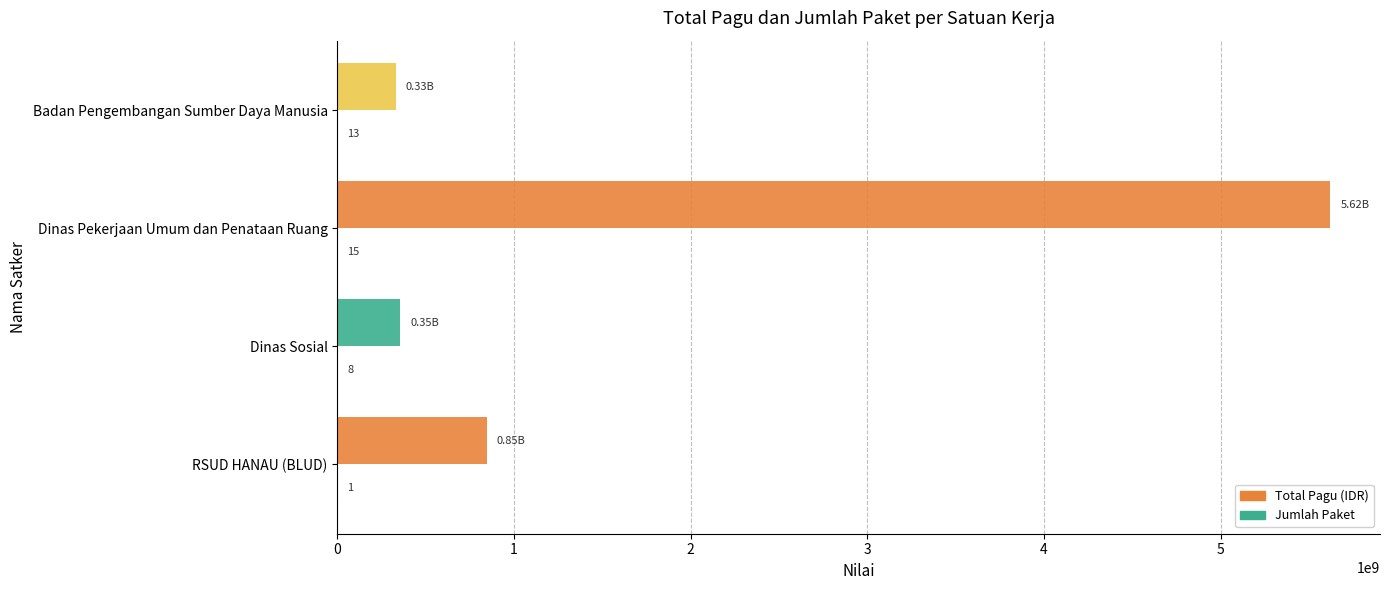

At which label does Jumlah Paket first exceed 13?

Dinas Pekerjaan Umum dan Penataan Ruang